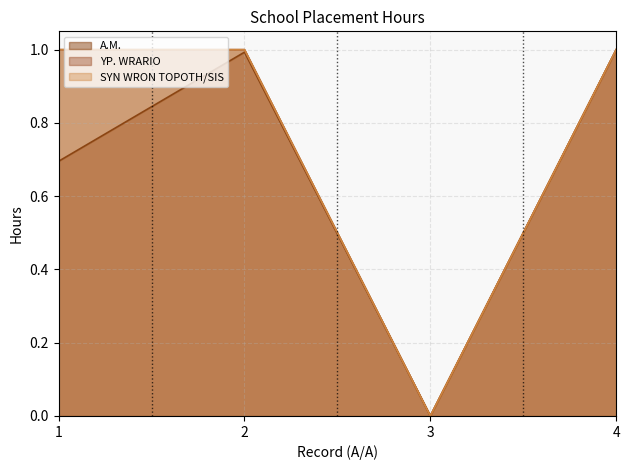

Count the number of data series in this chart.

3